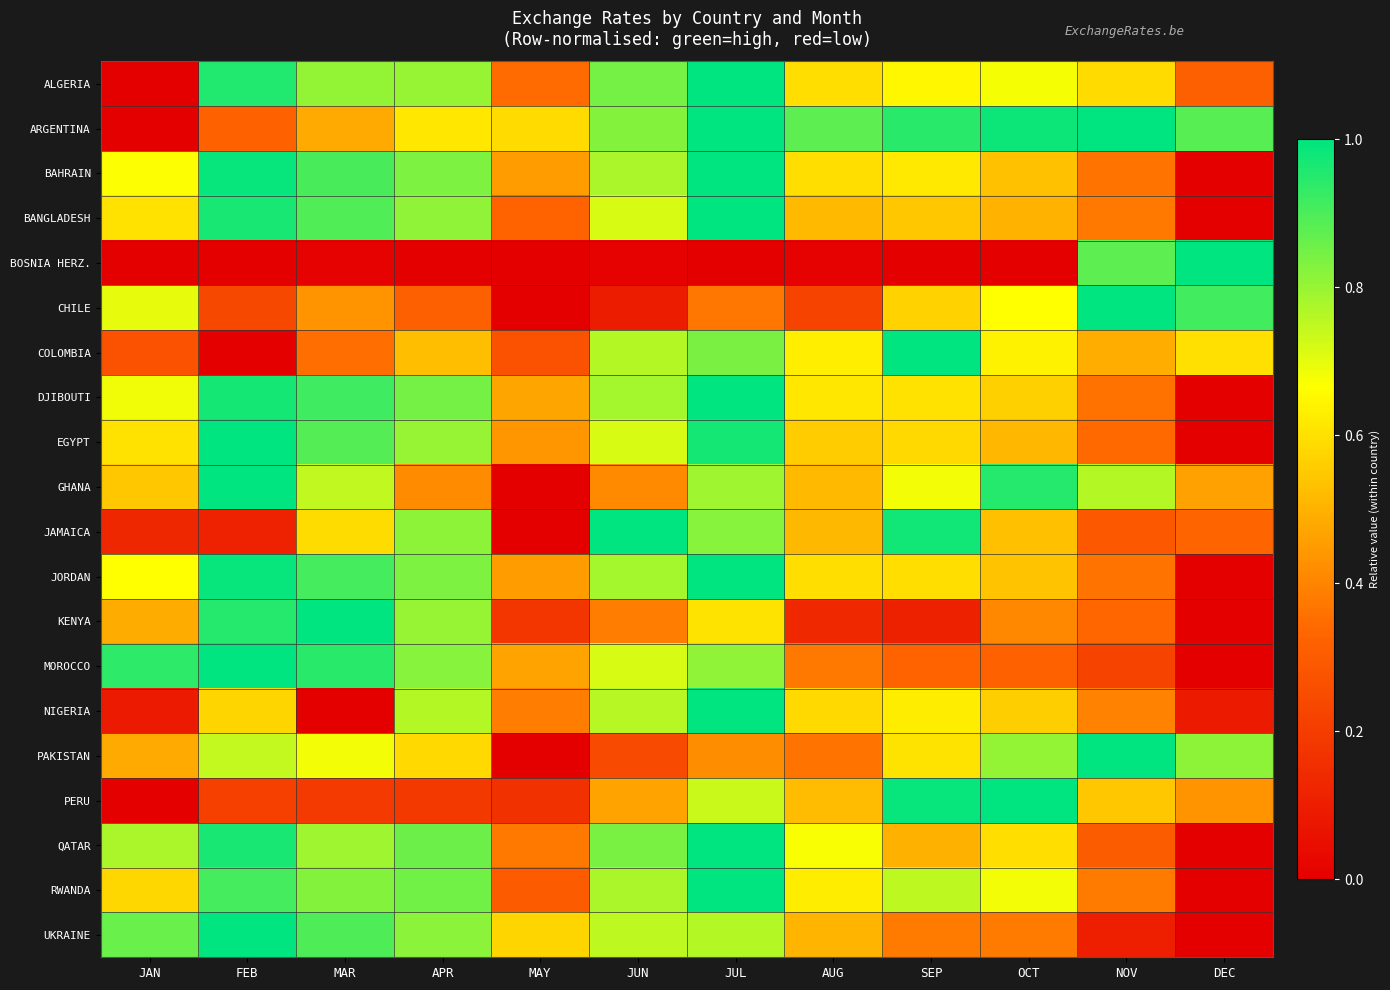

Which category has the highest value across all series?

JUL